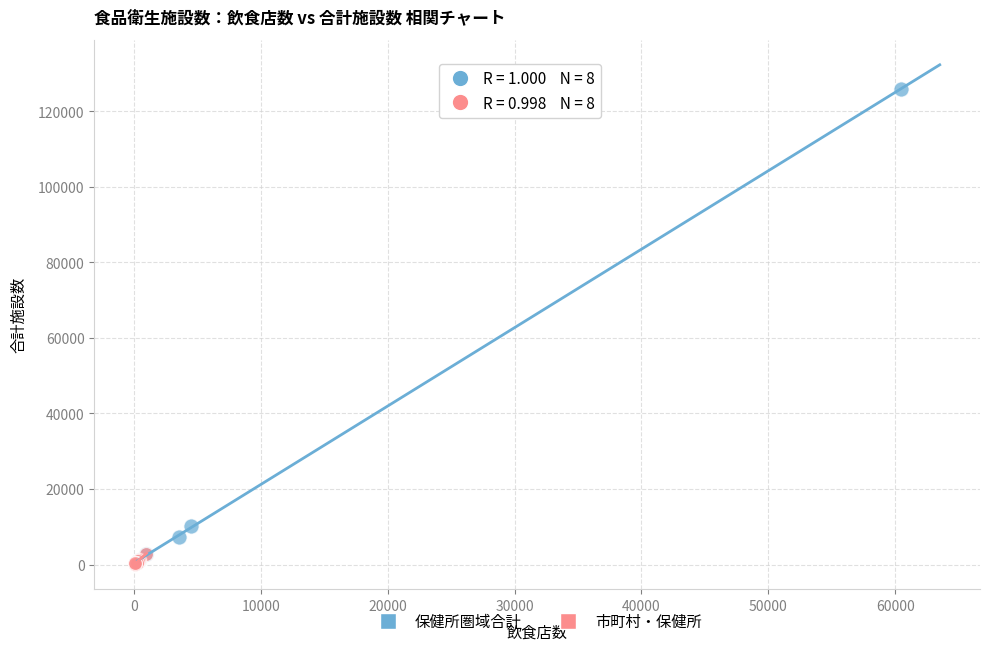

Which series contains the highest Y value?

保健所圏域合計